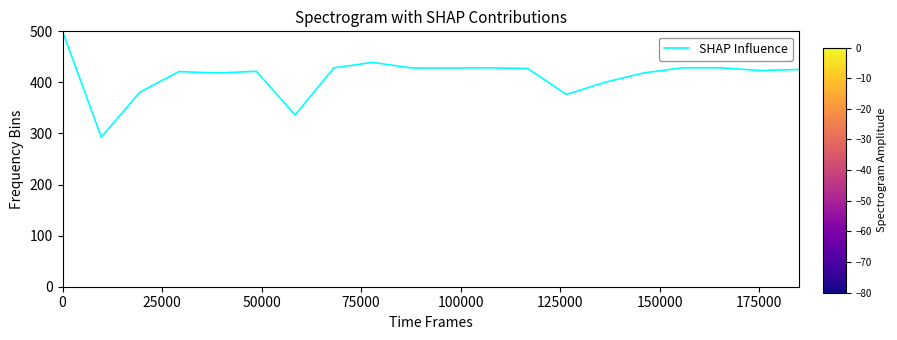

What is the greatest value displayed?

500.0